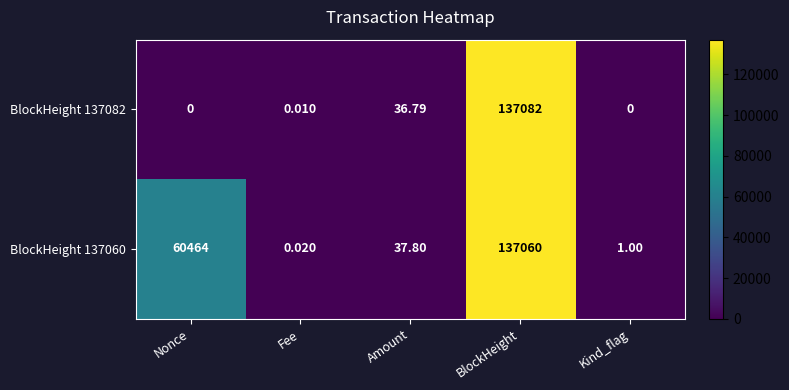

What is the greatest value displayed?

137082.0